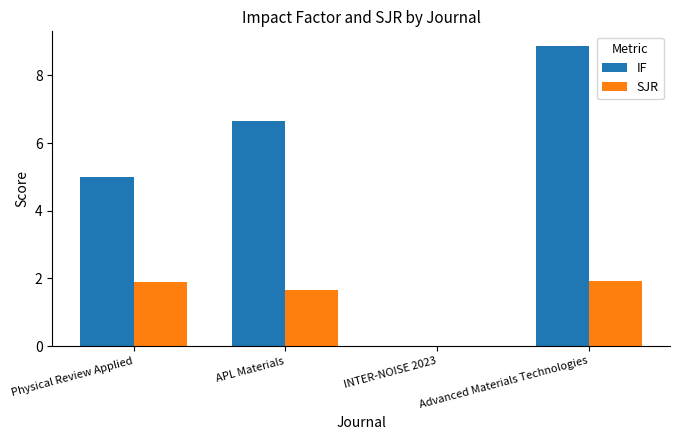

How many data points in IF are above 6?

2